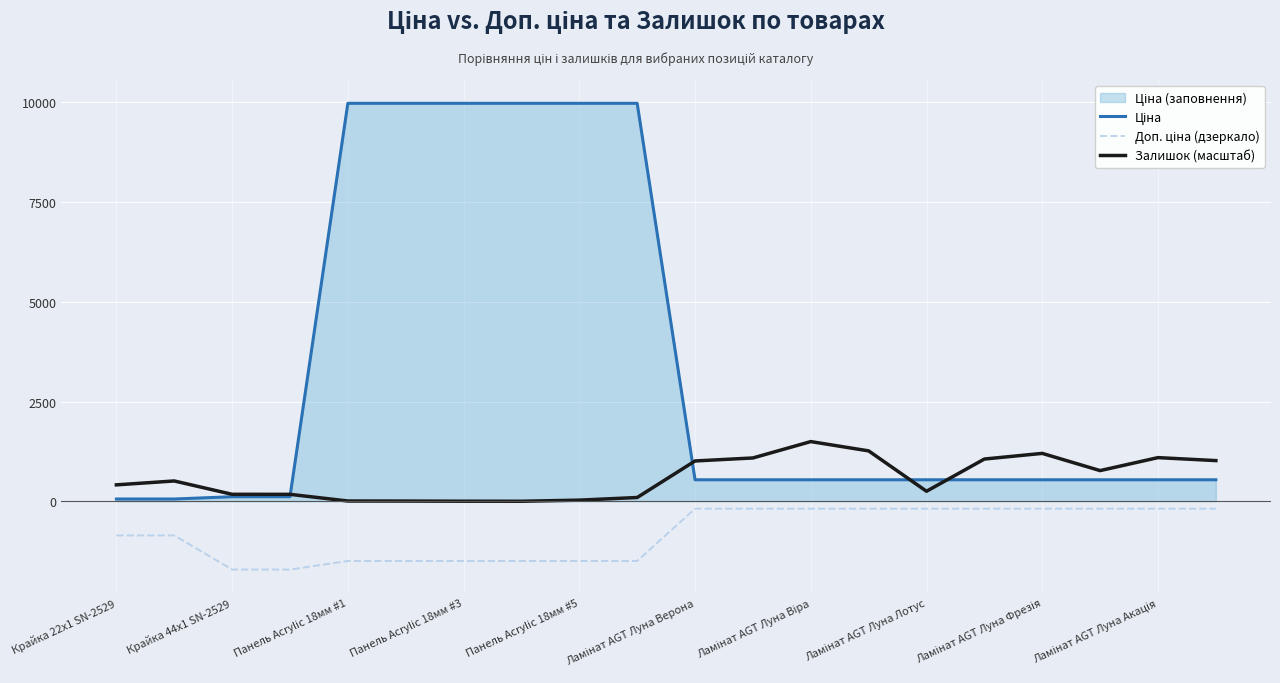

What is the greatest value displayed?

9975.0